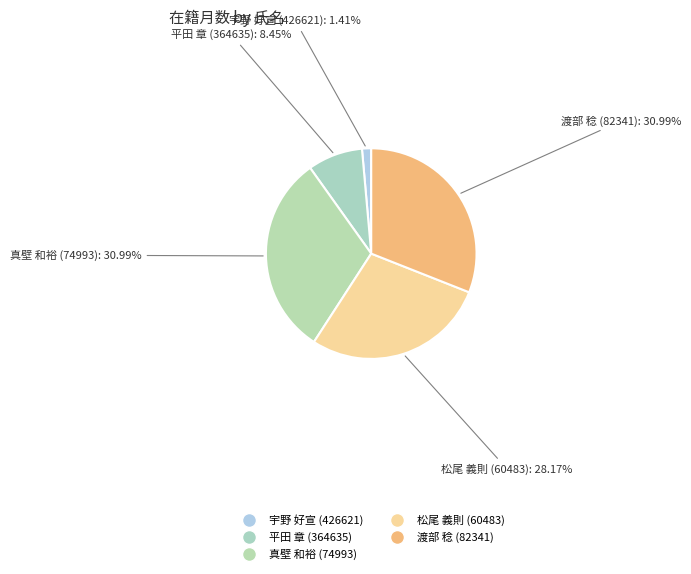

Does 松尾 義則 (60483) account for over 50% of the chart?

No